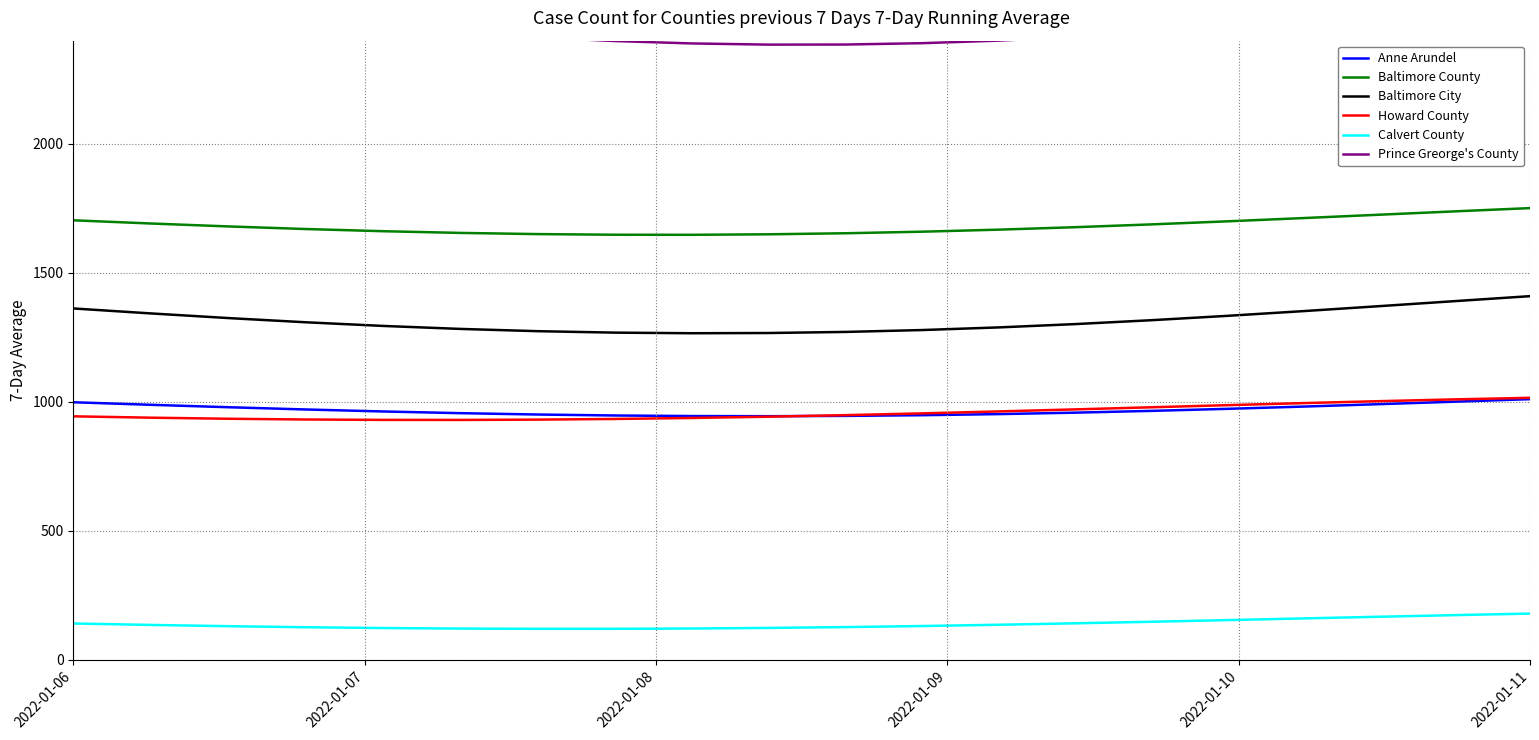

What is the minimum value for Baltimore City?

1265.9